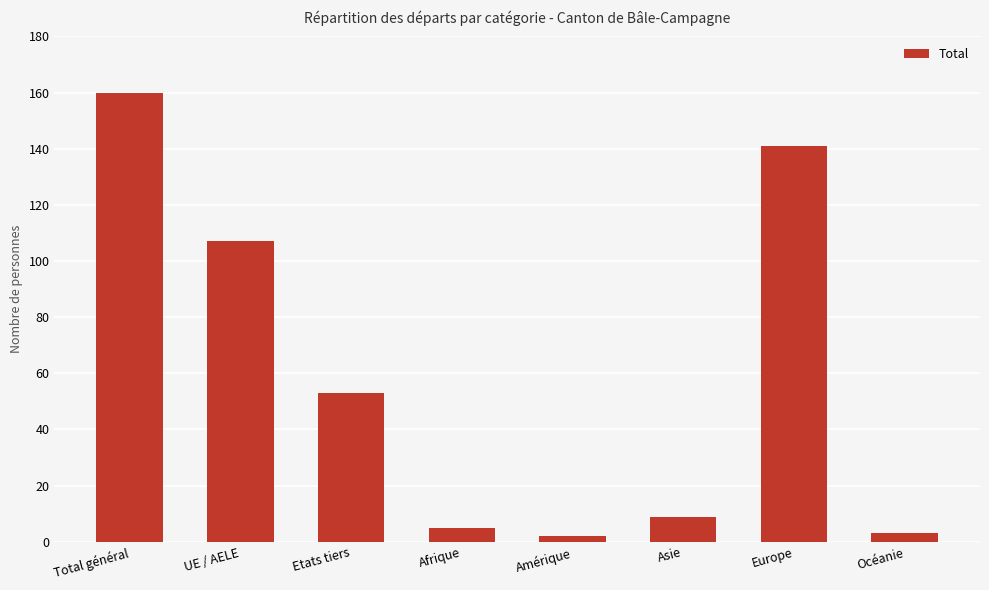

Read the value at Océanie.

3